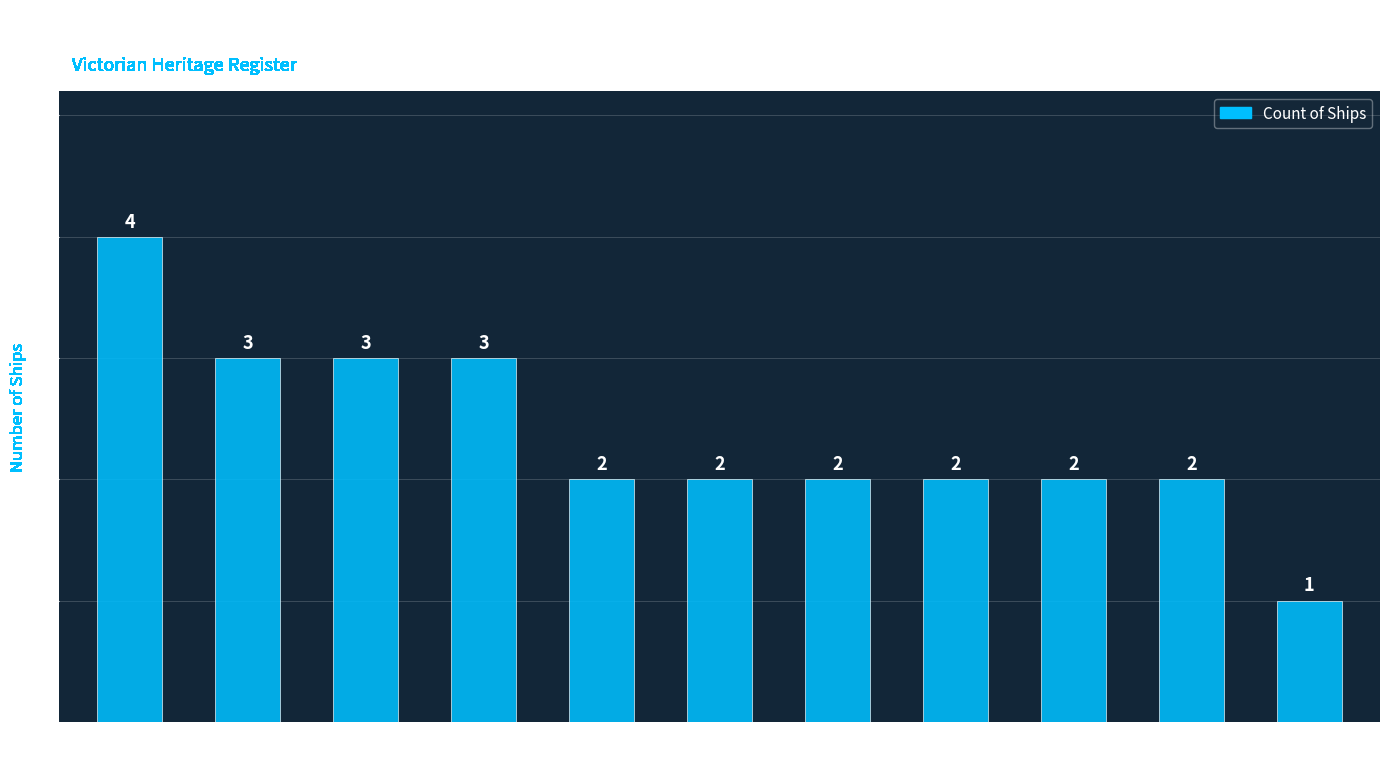

What is the sum of the values at Cape Schanck and Bass Strait?

5